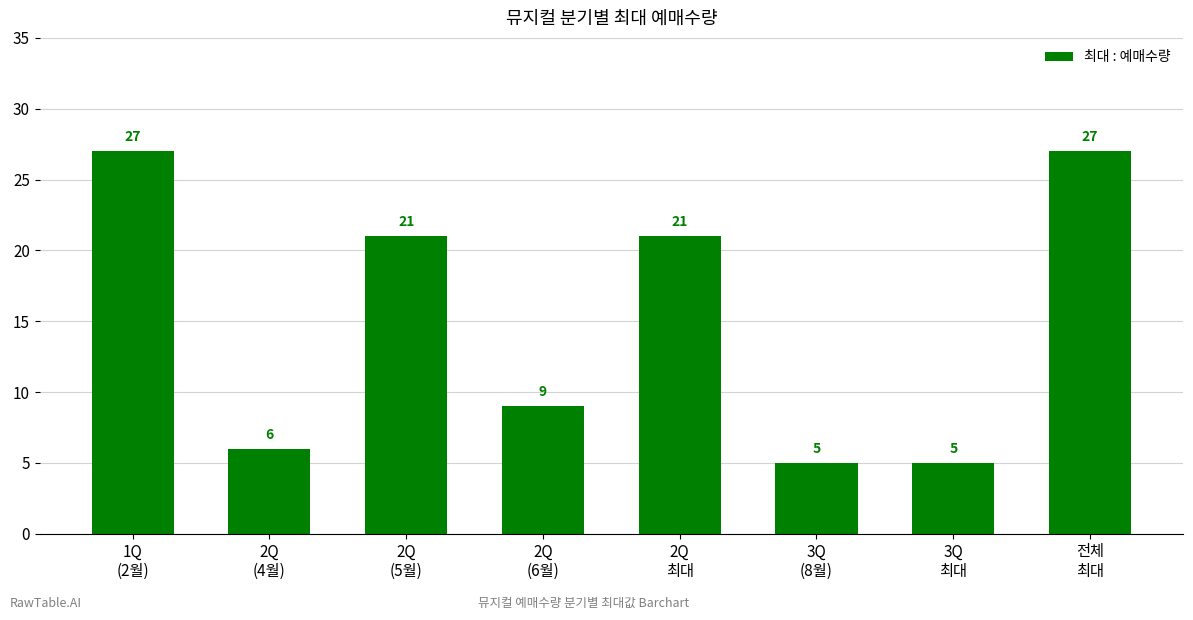

What value does the data have at 2Q
(6월), to the nearest 5?

10